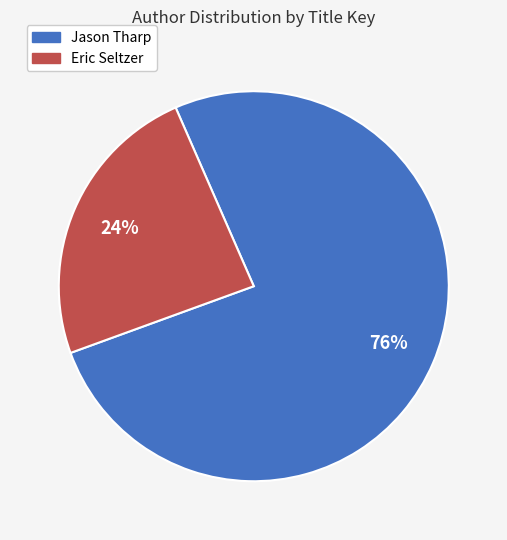

How many slices are in this pie chart?

2